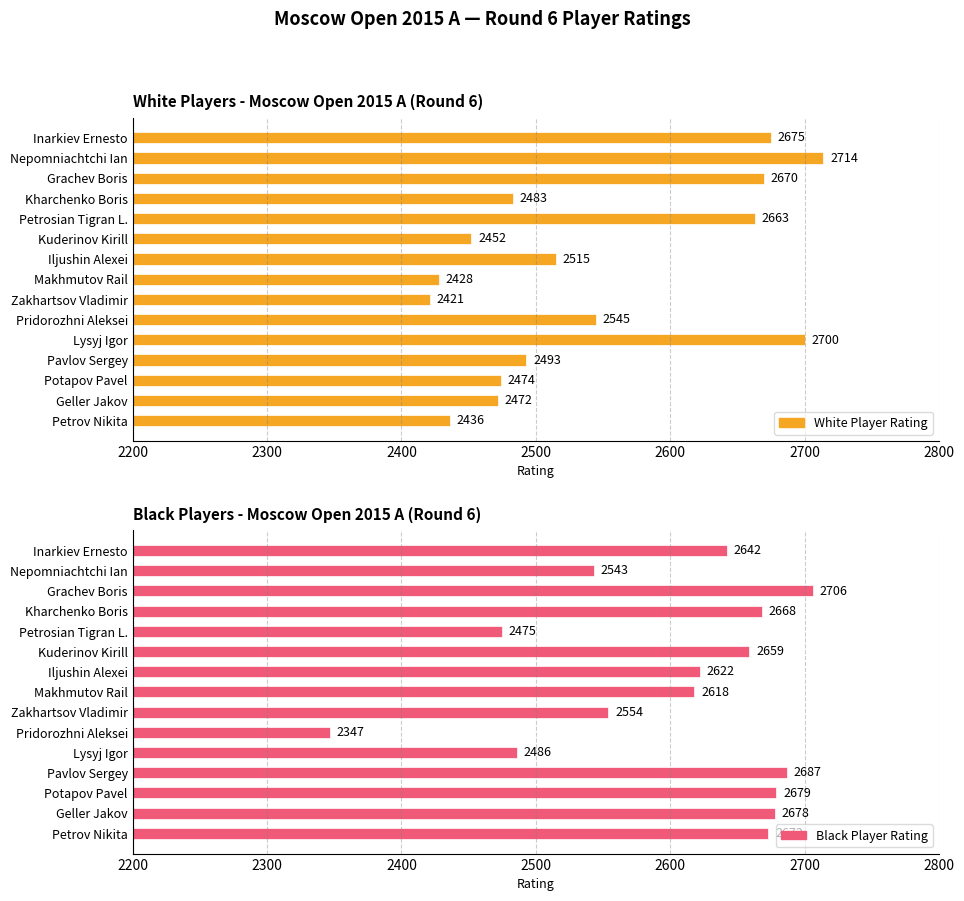

What is the value of the Maximum utilization bar at the 5th from the left?

2475